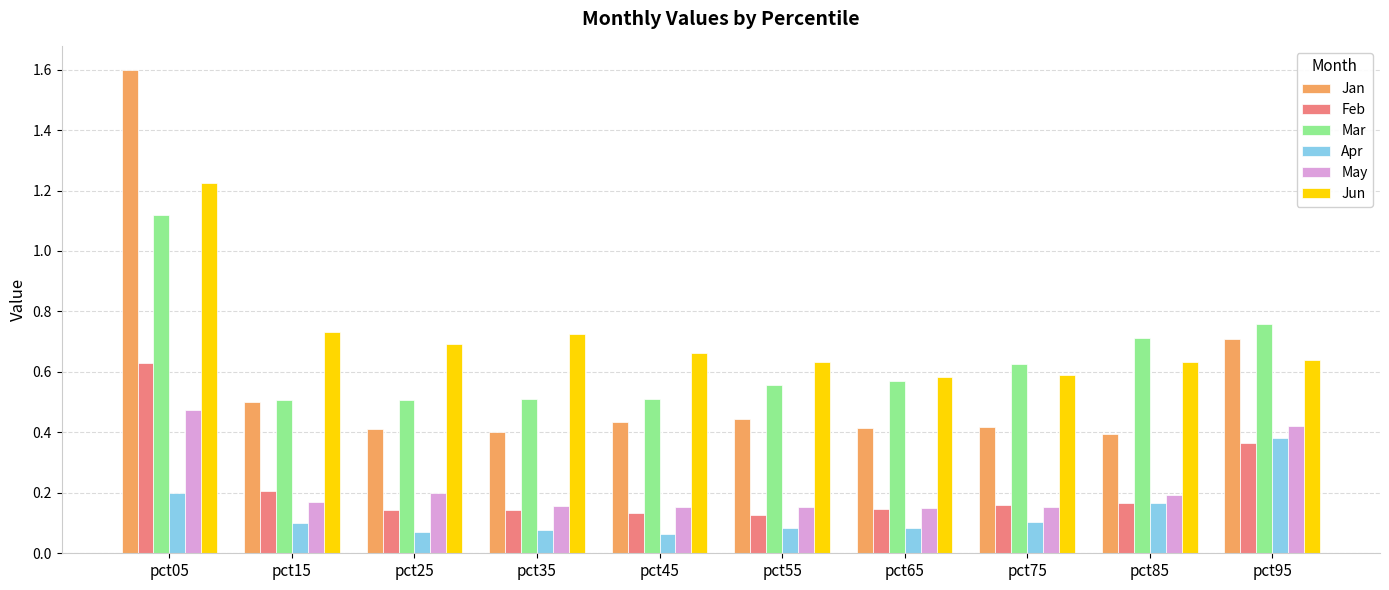

Which series changed the most between pct55 and pct95?

Apr